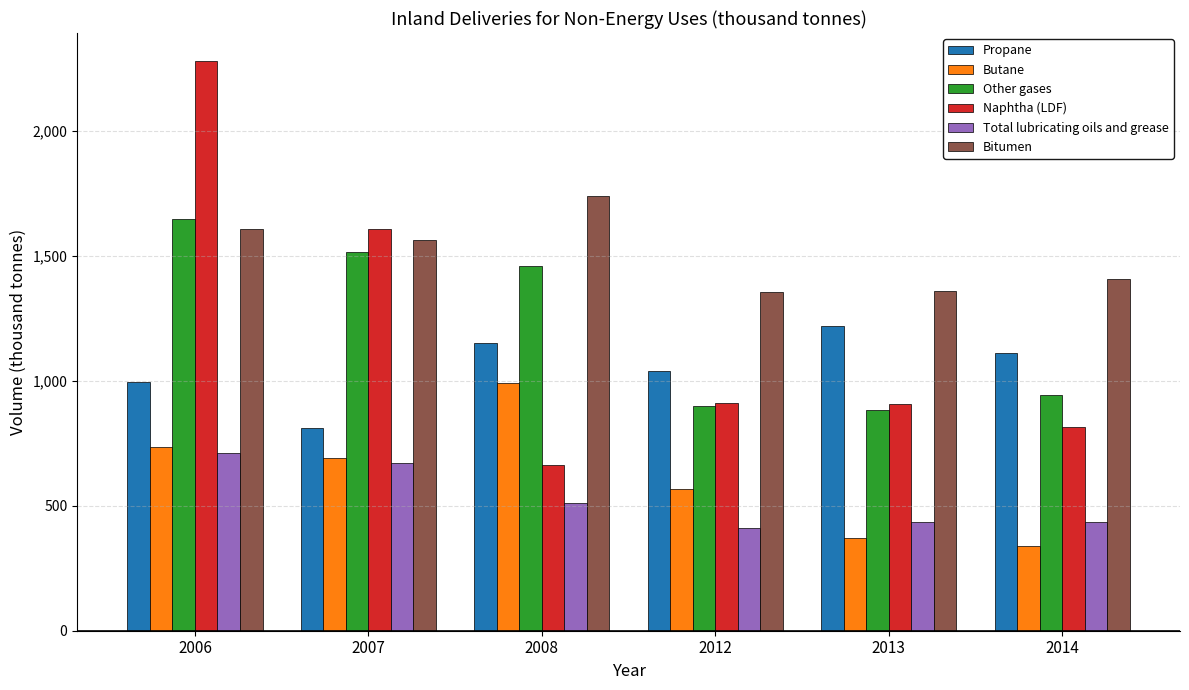

Where does the Other gases series first go above 1459?

2006